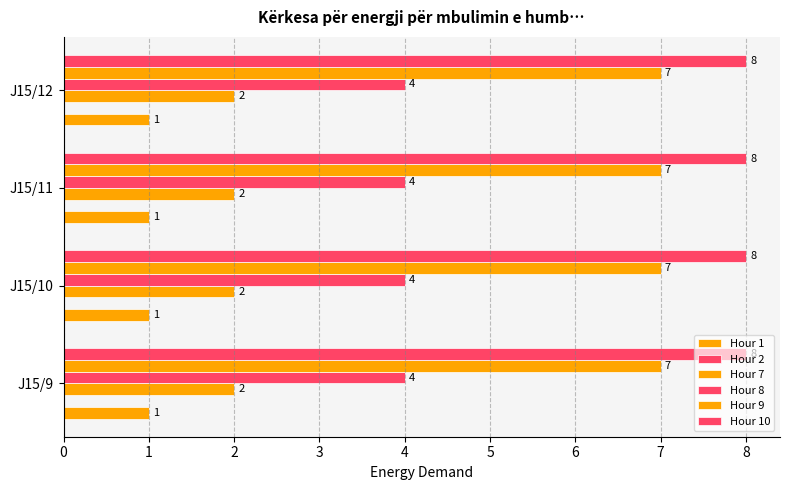

Between J15/12 and J15/10, which is larger?

J15/12